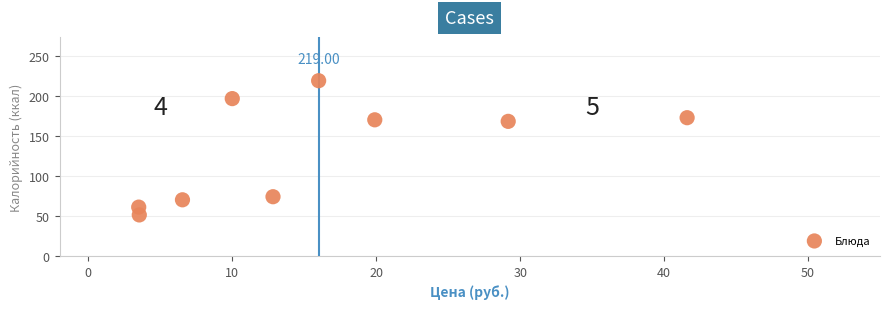

What is the average X value?

15.9